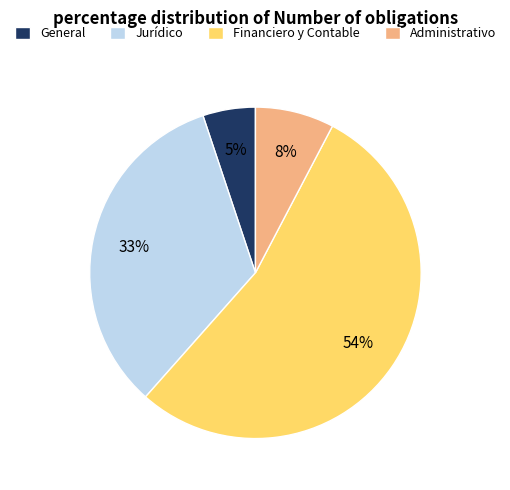

To the nearest percent, what is the combined percentage of Administrativo and General?

13%